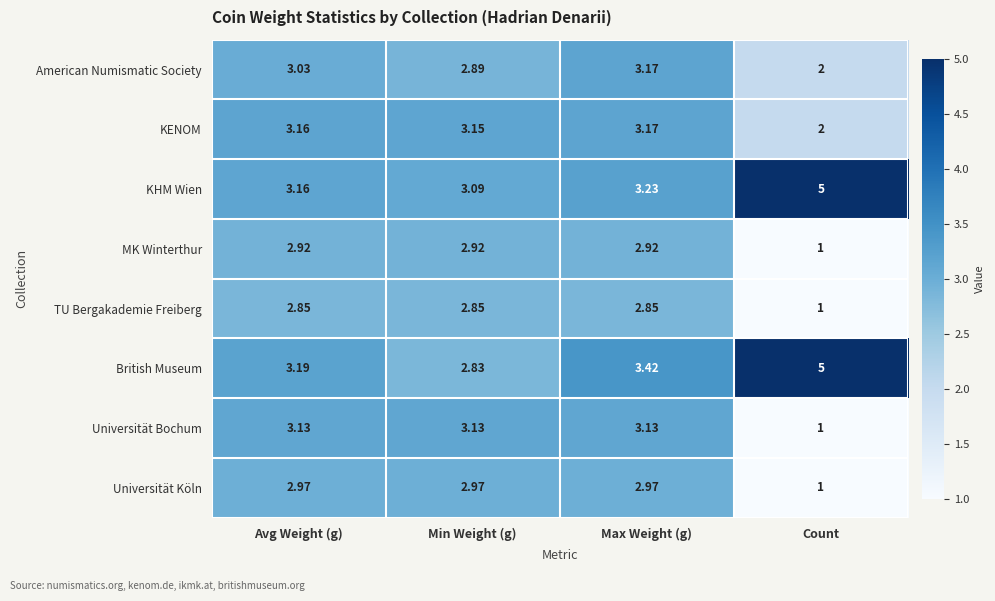

Is the value of British Museum at Min Weight (g) greater than the value of TU Bergakademie Freiberg at Count?

Yes